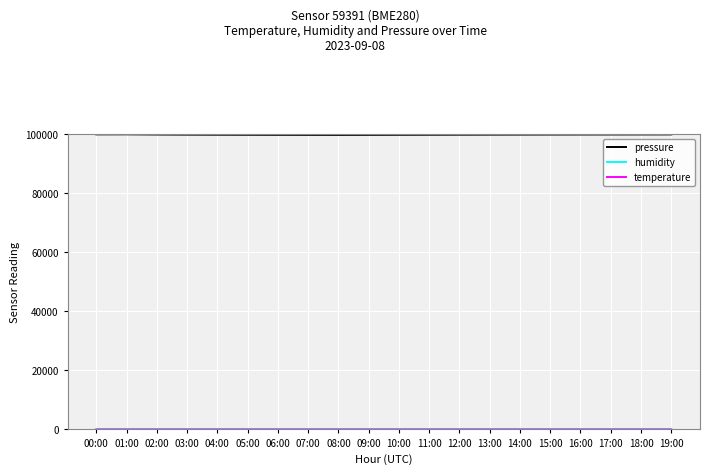

Is it true that pressure equals 179263.5 at 09:00?

False